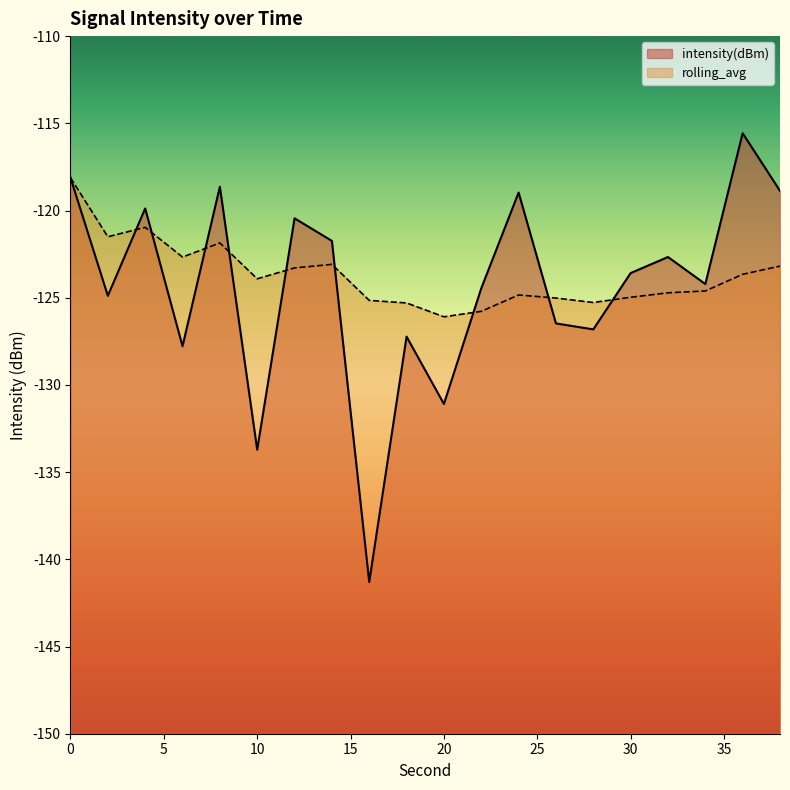

True or false: rolling_avg has more than 0 interior local peaks.

True